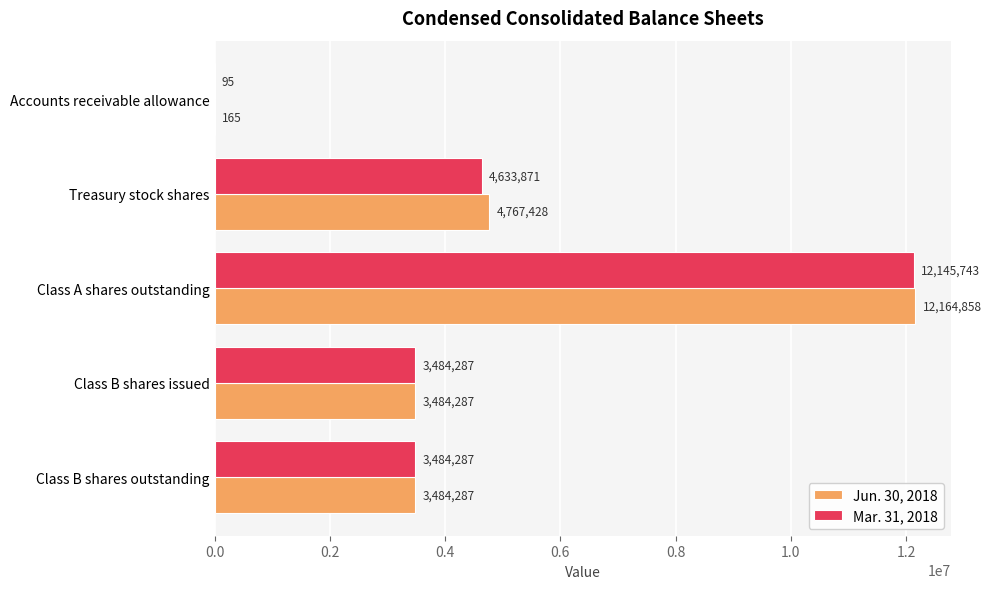

What is the total value across all series at Class B shares issued?

6968574